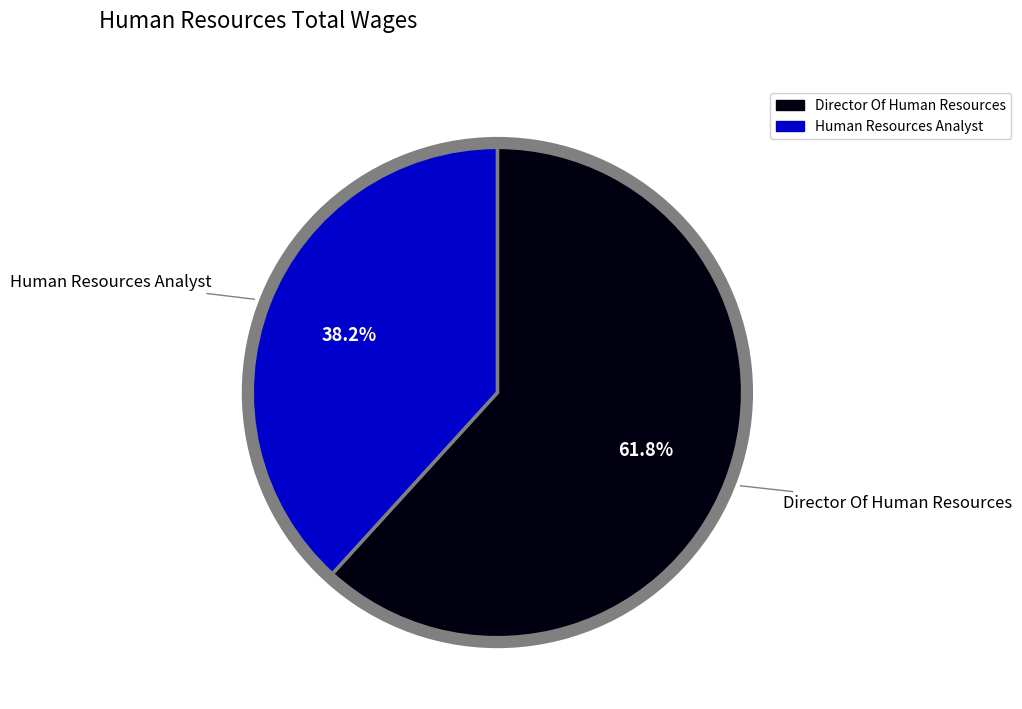

Does Director Of Human Resources represent more than half of the total?

Yes